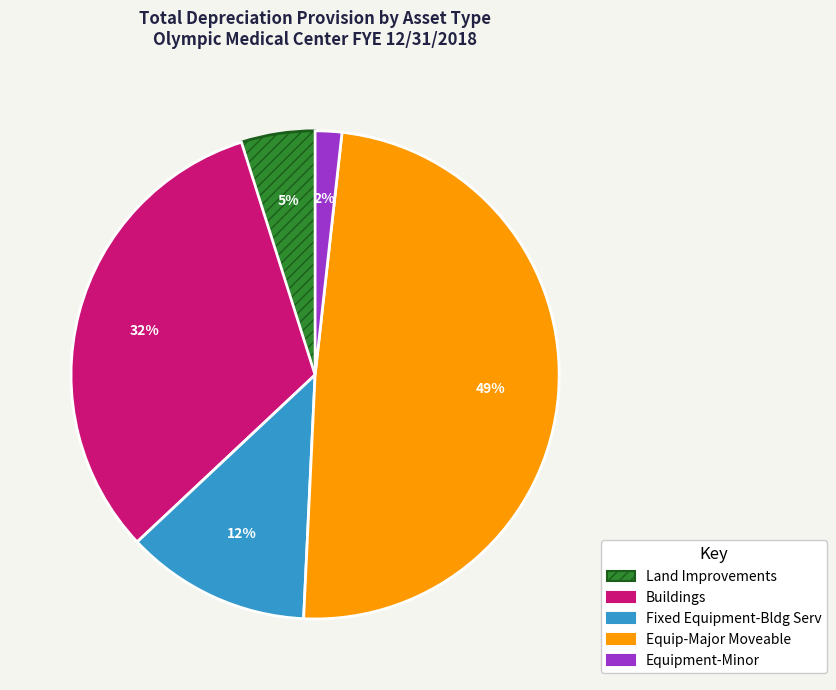

The Land Improvements slice represents 15% of the pie. True or false?

False